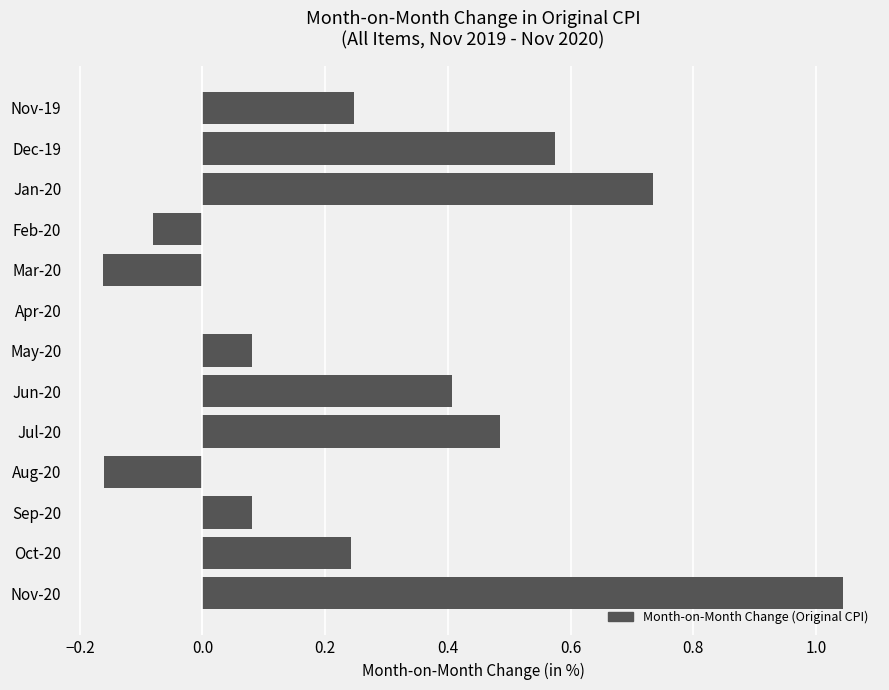

Which label corresponds to the largest value in the chart?

Nov-20